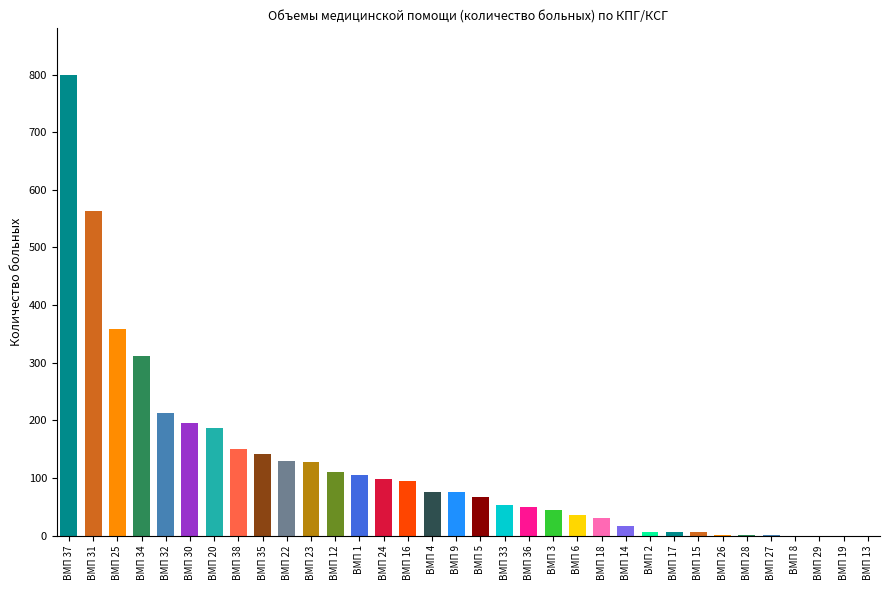

Approximately how many times larger is the value at ВМП 18 compared to ВМП 33?

0.6